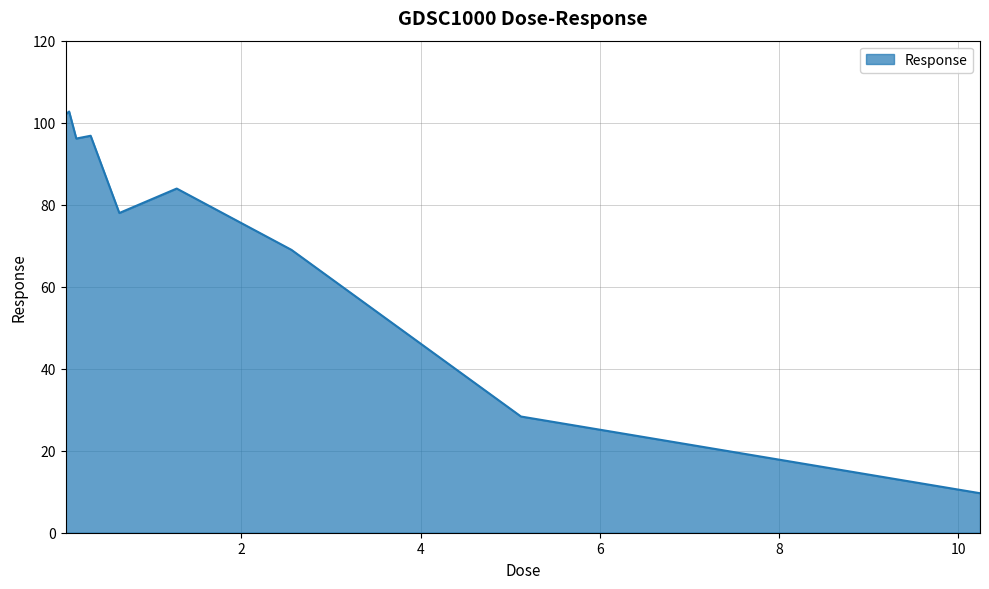

What is the greatest value displayed?

102.7